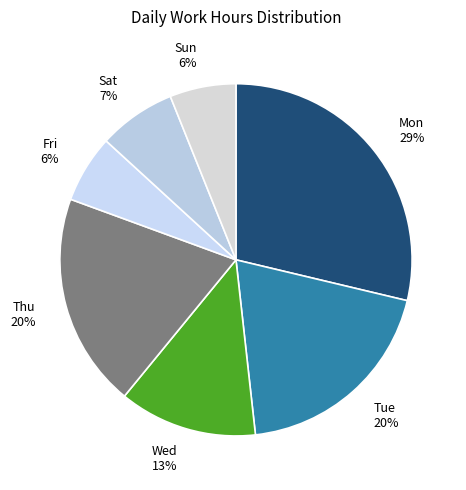

How many segments does this pie chart have?

7